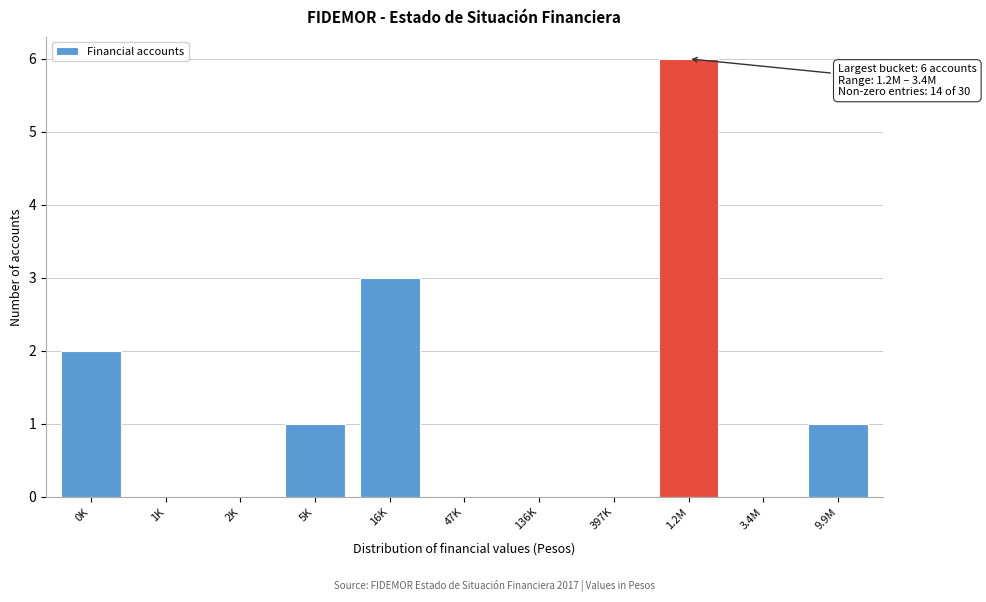

Reading left to right, what are all the values shown in this chart?

0K=2	1K=0	2K=0	5K=1	16K=3	47K=0	136K=0	397K=0	1.2M=6	3.4M=0	9.9M=1